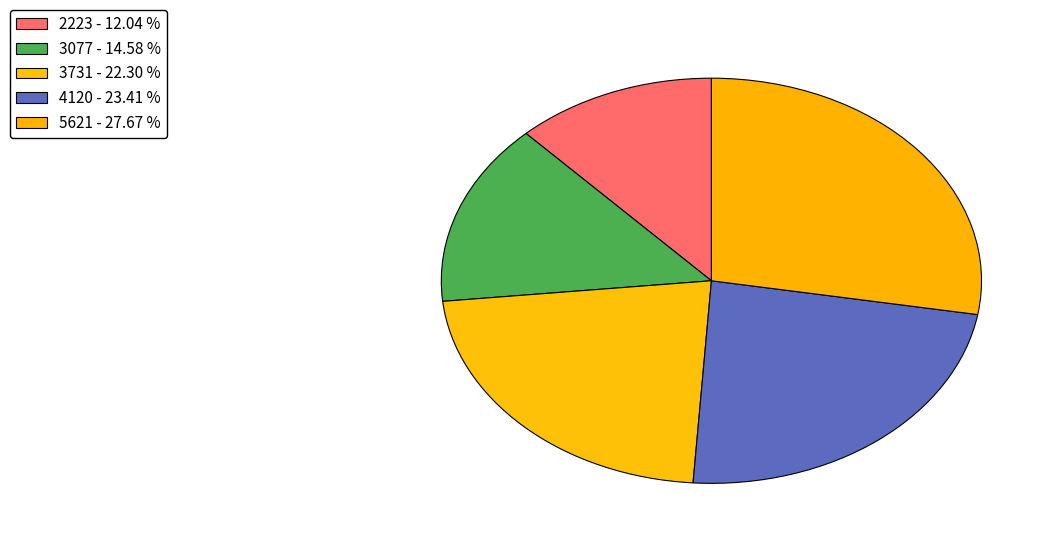

To the nearest percent, what is the combined percentage of 2223 and 5621?

40%